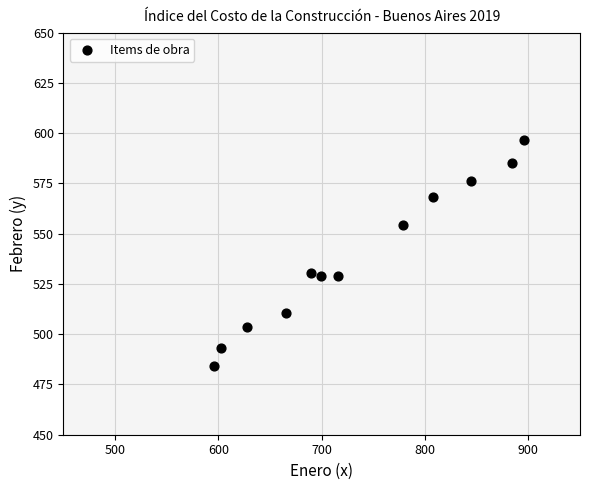

What is the average X value?

733.7